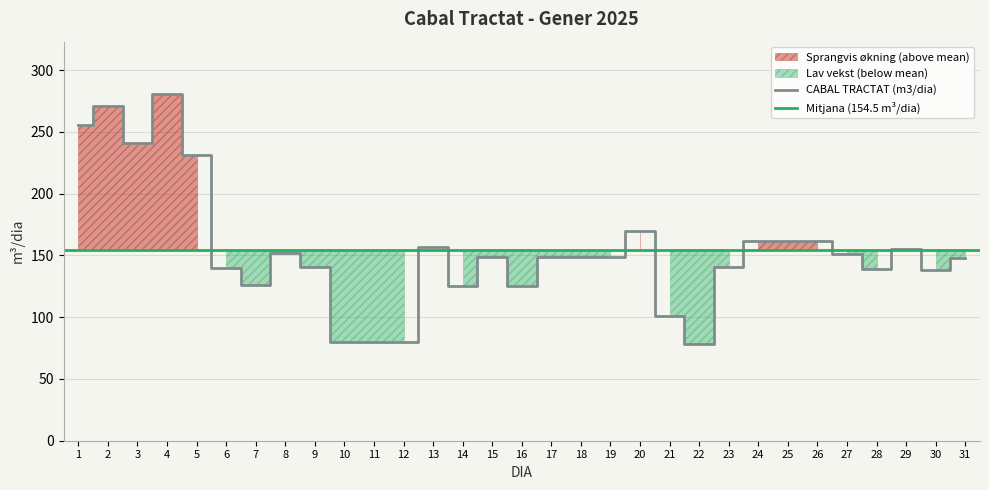

Reading left to right, what are all the values shown in this chart?

256	271	241	281	231	140	126	152	141	80	80	80	157	125	149	125	149	149	149	170	101	78	141	162	162	162	151	139	155	138	148